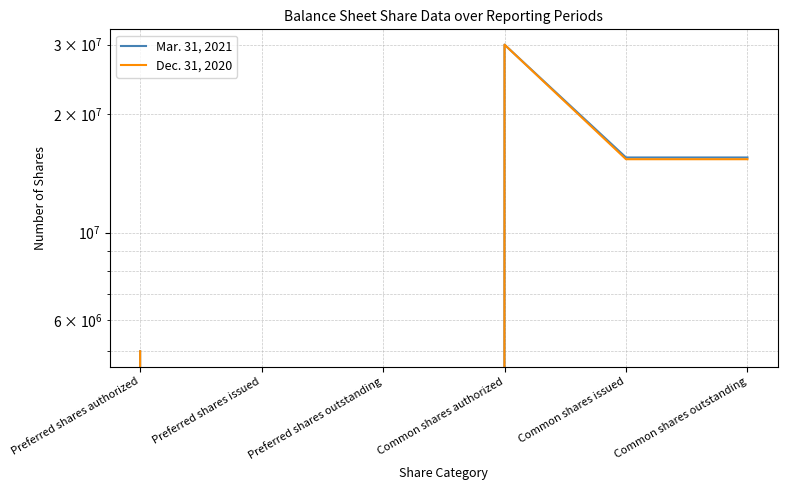

List the labels in order of Mar. 31, 2021 value, smallest first.

Preferred shares issued, Preferred shares outstanding, Preferred shares authorized, Common shares issued, Common shares outstanding, Common shares authorized